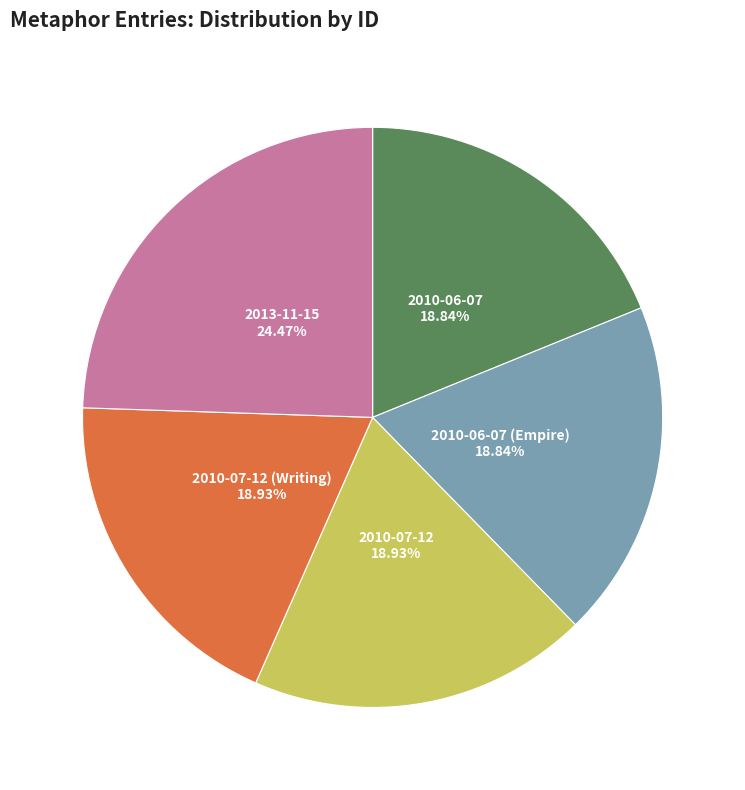

Is it true that 2010-06-07 is 19% of the pie?

True